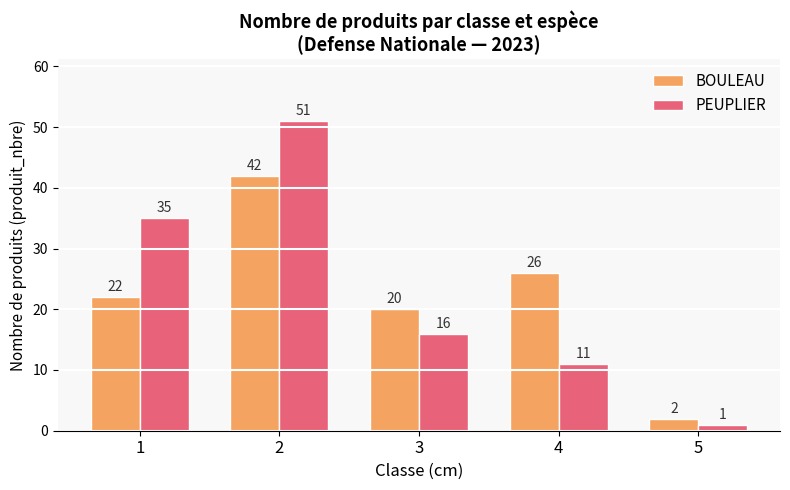

Reading left to right, what are all the values shown in this chart?

BOULEAU: 1=22	2=42	3=20	4=26	5=2
PEUPLIER: 1=35	2=51	3=16	4=11	5=1